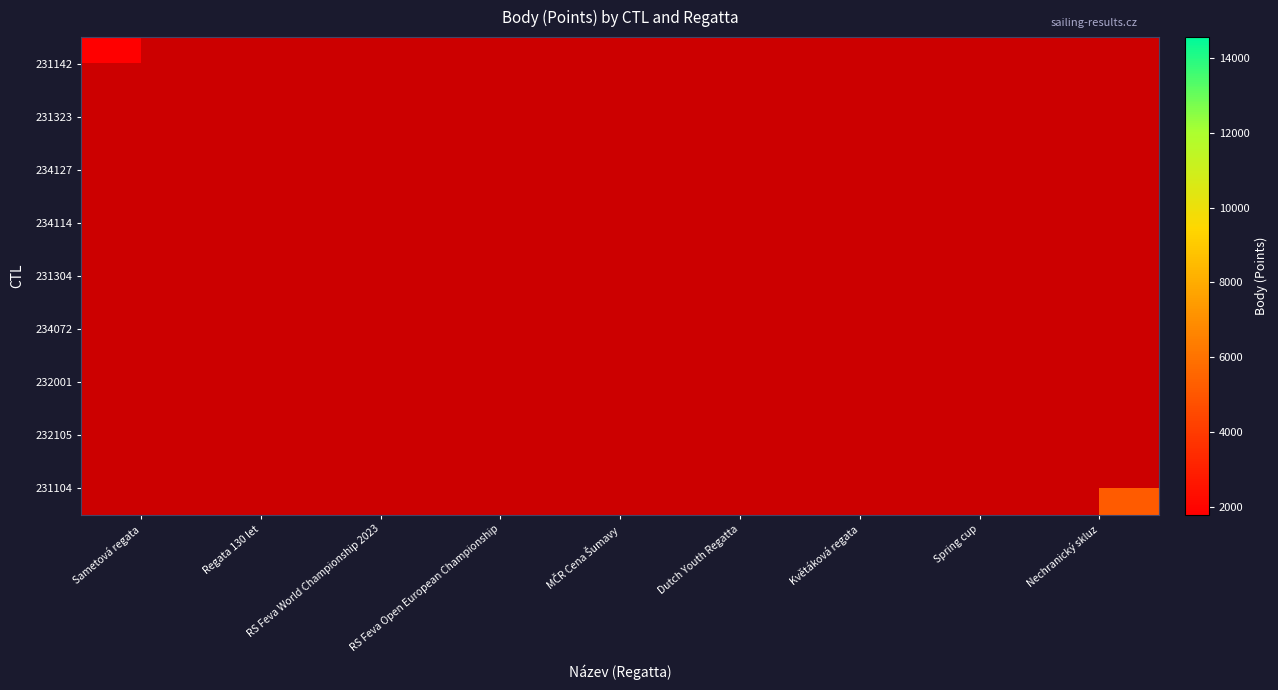

At how many categories does at least one series exceed 11748?

1